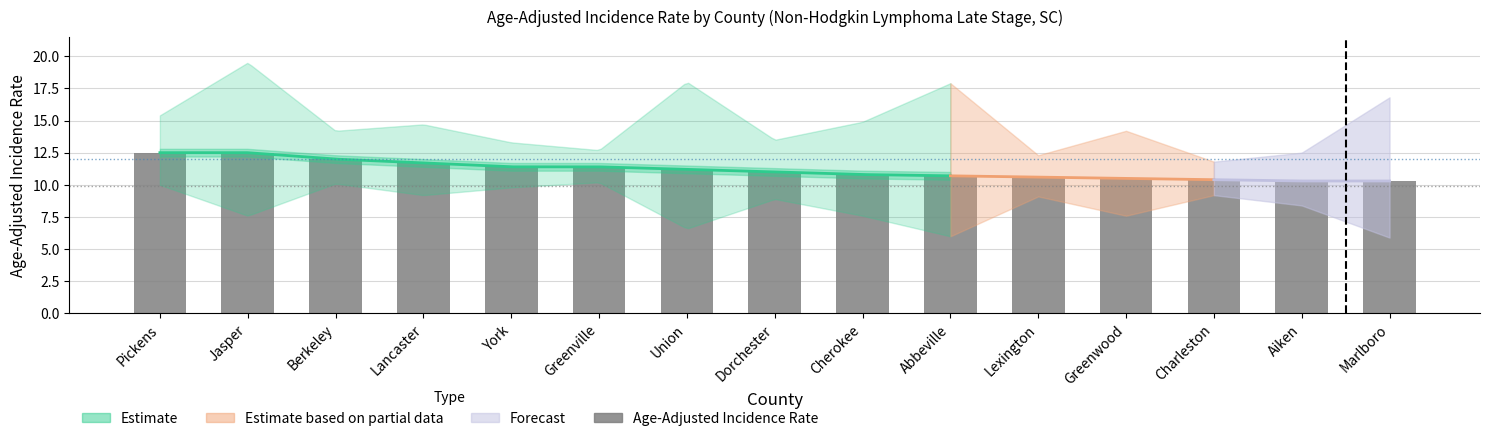

Is it true that the value at Cherokee is 10.8?

True